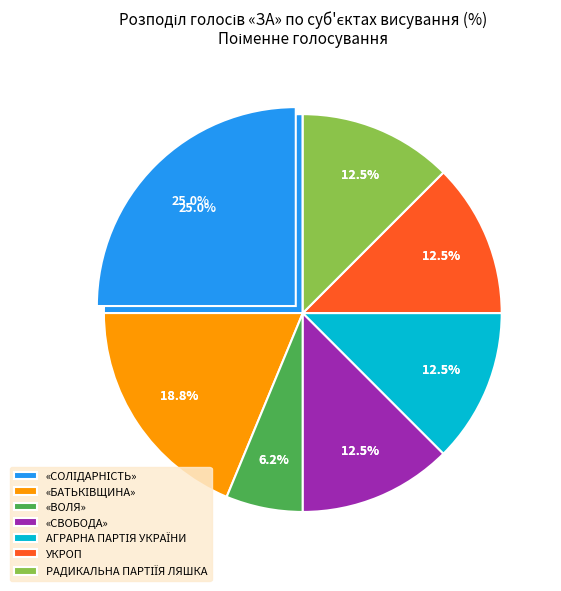

Is ПАТРІОТИЧНИЙ РУХ the majority of the pie?

No